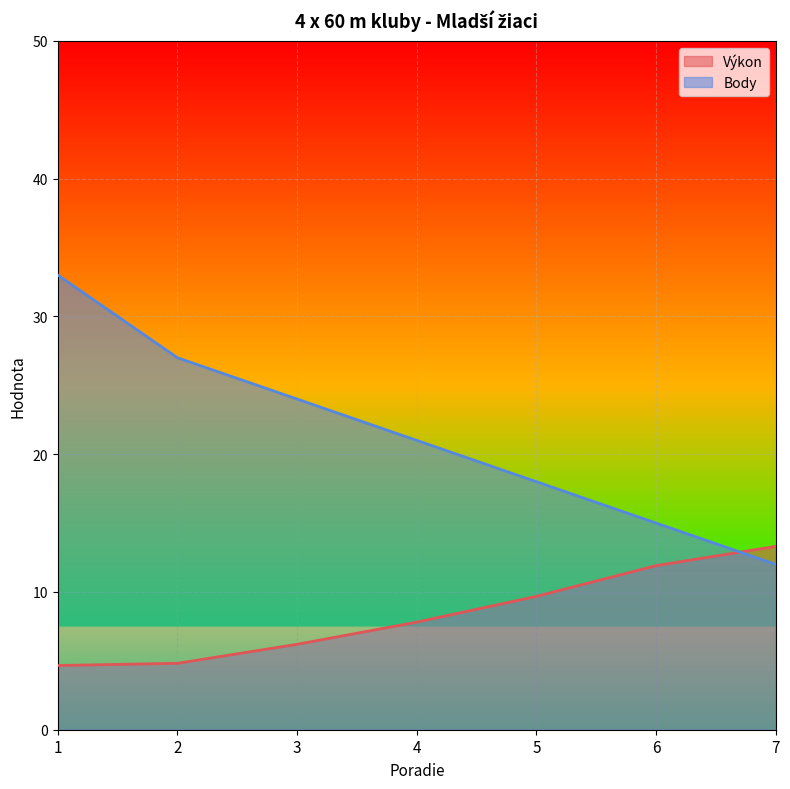

What is the difference between the Body values at 2 and 3?

3.0